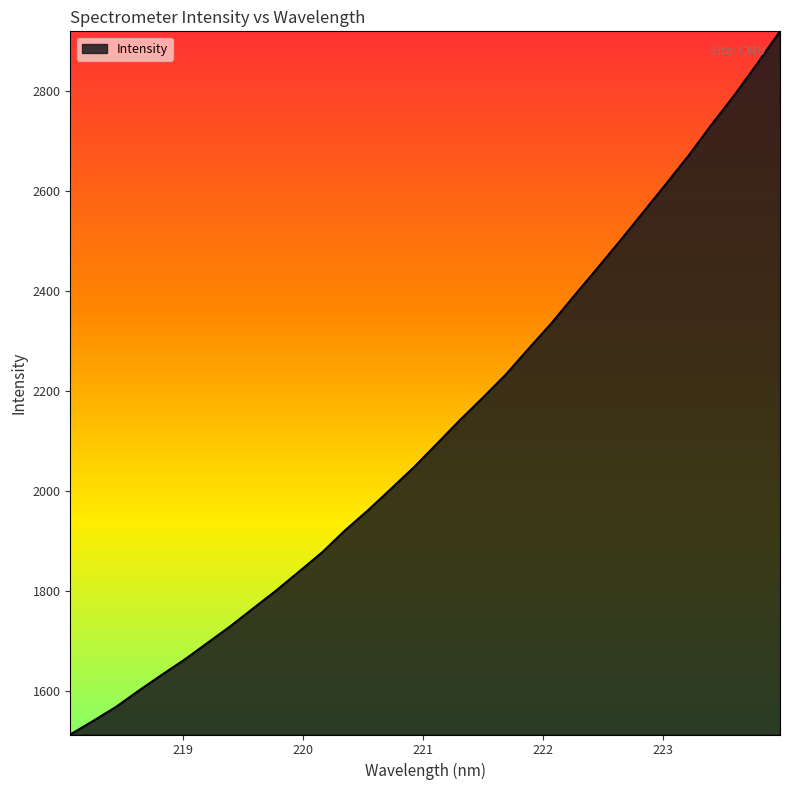

What is the smallest value displayed?

1512.7